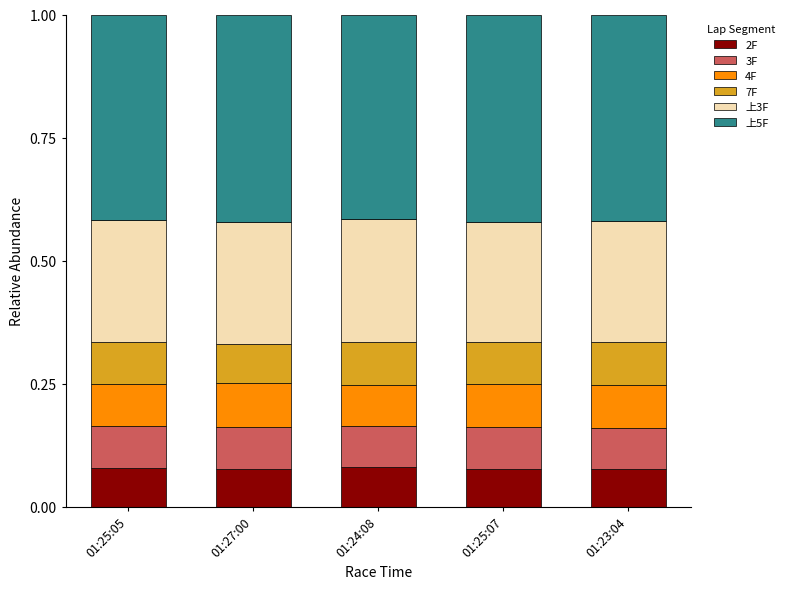

Count the 2F values in the range 0 to 1.

5